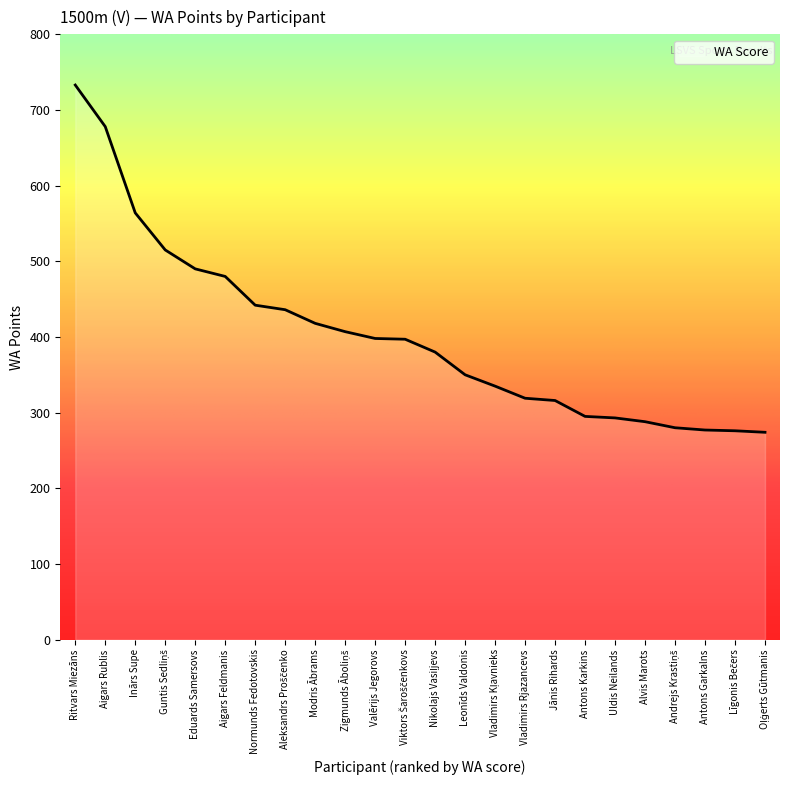

What is the change in value from Vladimirs Rjazancevs to Antons Garkalns?

-42